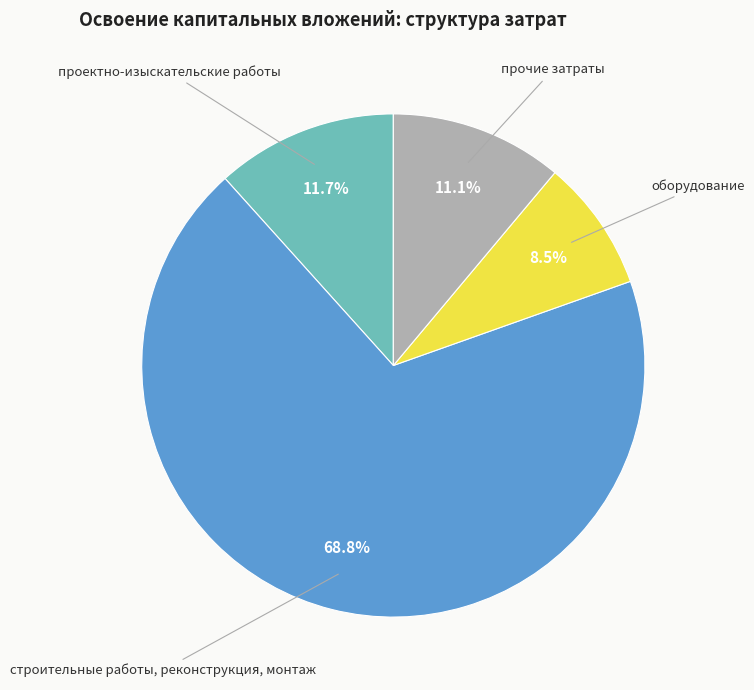

Is there any slice that represents more than half of the pie?

Yes